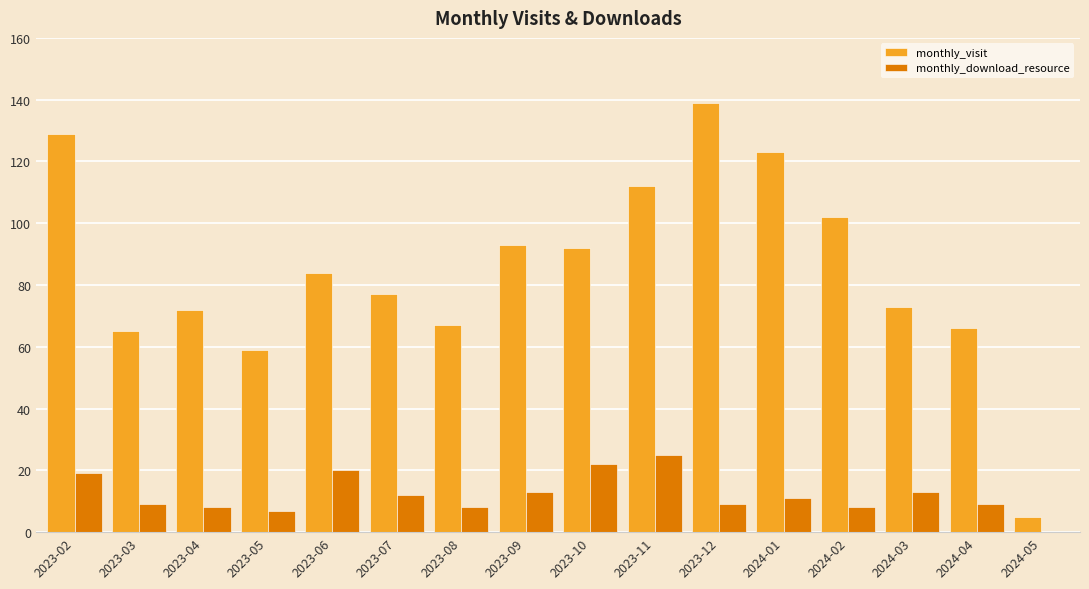

Between 2023-09 and 2024-05, which series saw the biggest shift?

monthly_visit